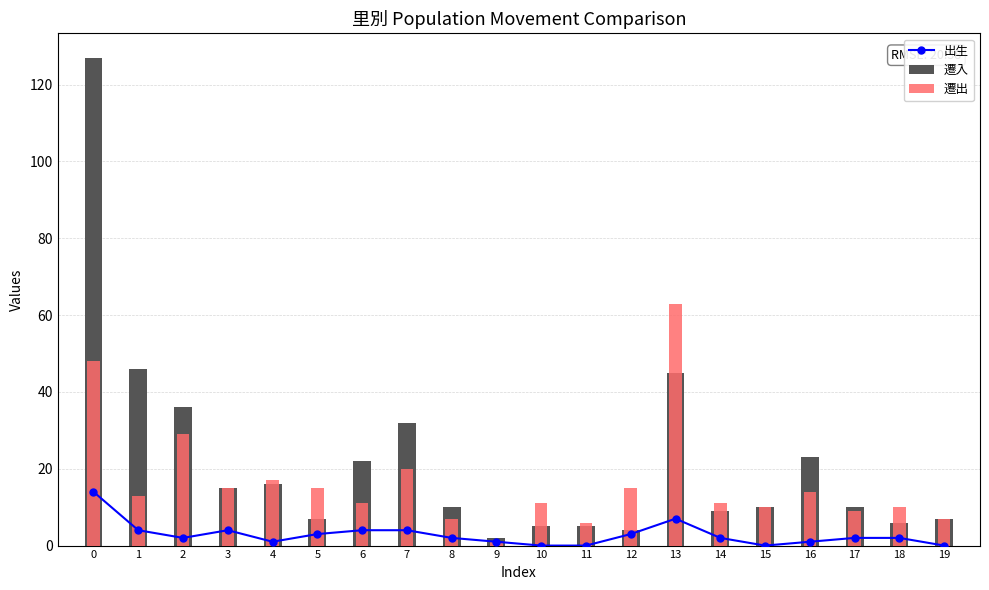

What is the sum of all 出生 values?

56